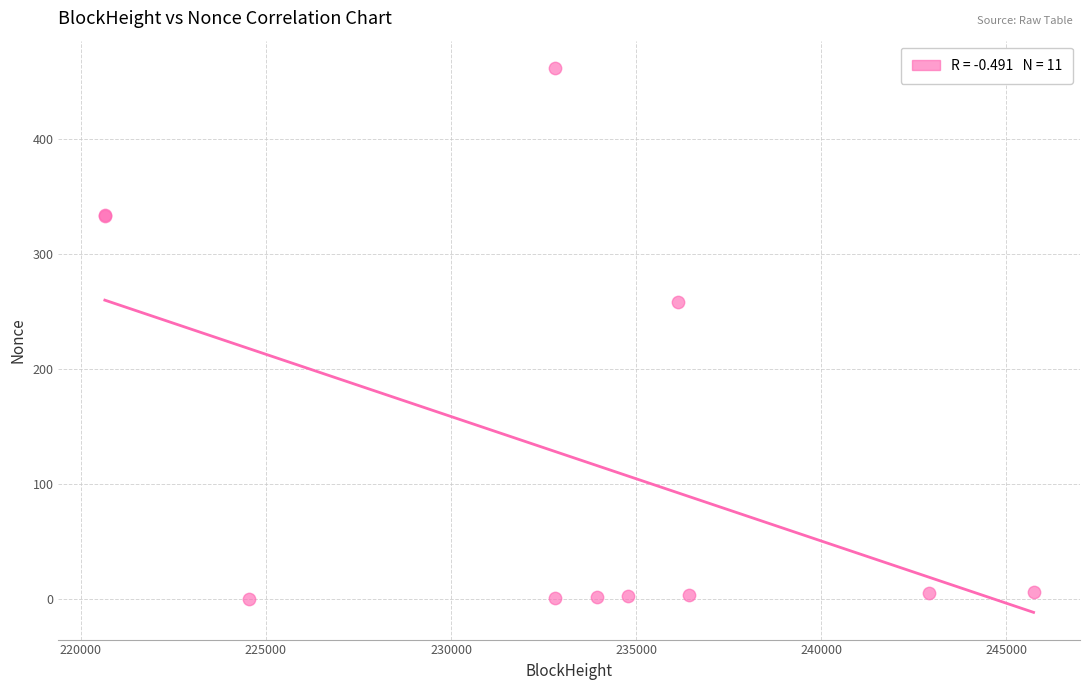

What Y value in the scatter plot is closest to 231?

258